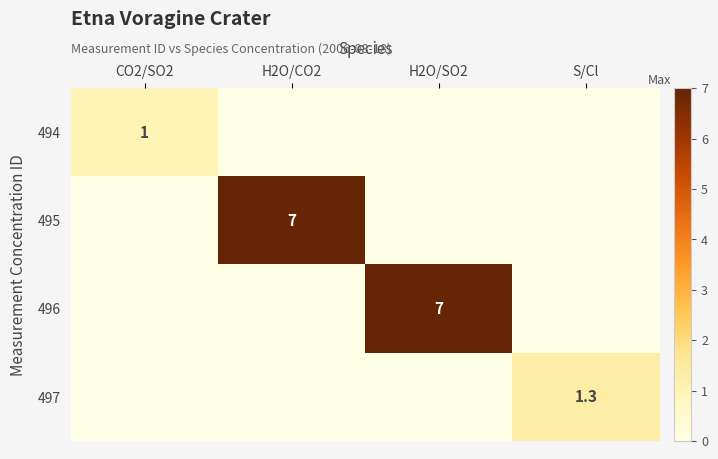

Which category has the highest value across all series?

H2O/CO2